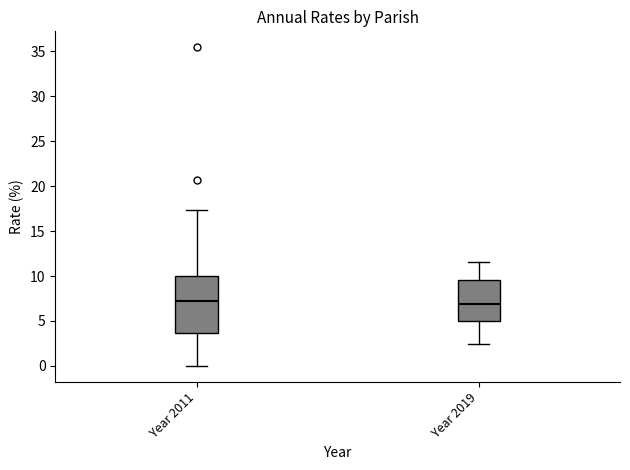

Reading left to right, read every box against the y-axis: the position of its median line, the range the box covers, and the ends of its whiskers. The values are not printed on the chart, so give them approximately, as read against the axis.

Year 2011: median 7.0, box 3.5 to 10.0, whiskers 0.0 to 17.5
Year 2019: median 7.0, box 5.0 to 9.5, whiskers 2.5 to 11.5